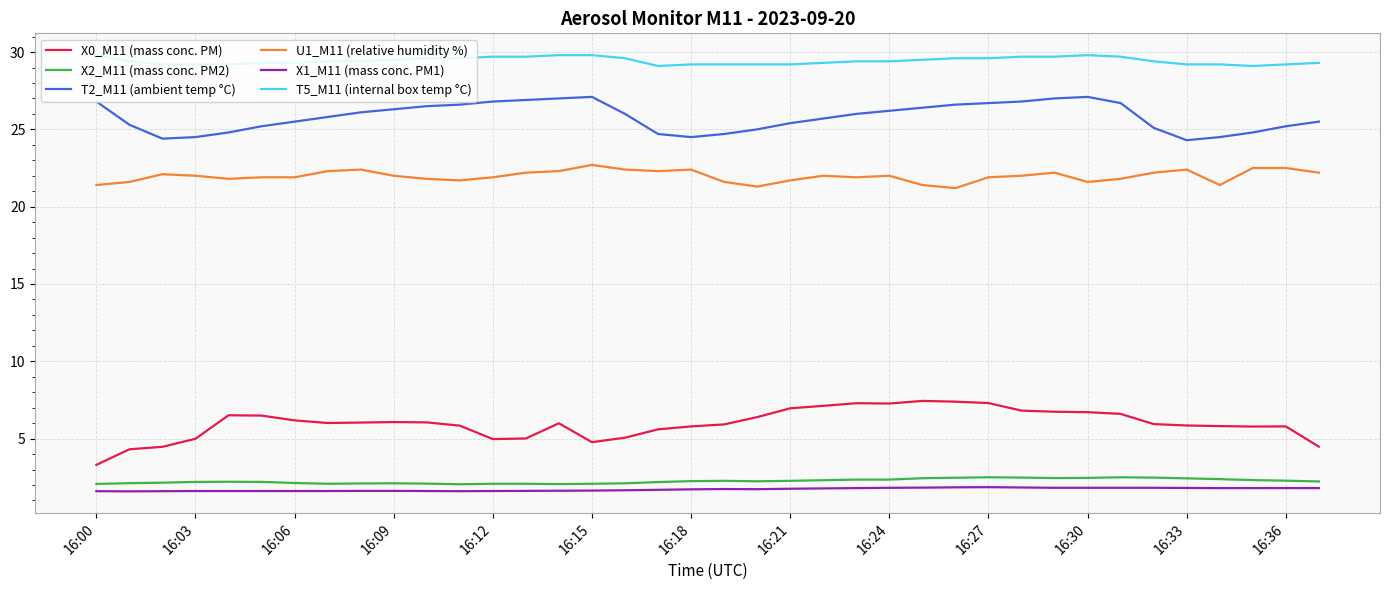

What are all the series names shown in the legend?

X0_M11 (mass conc. PM), X2_M11 (mass conc. PM2), T2_M11 (ambient temp °C), U1_M11 (relative humidity %), X1_M11 (mass conc. PM1), T5_M11 (internal box temp °C)